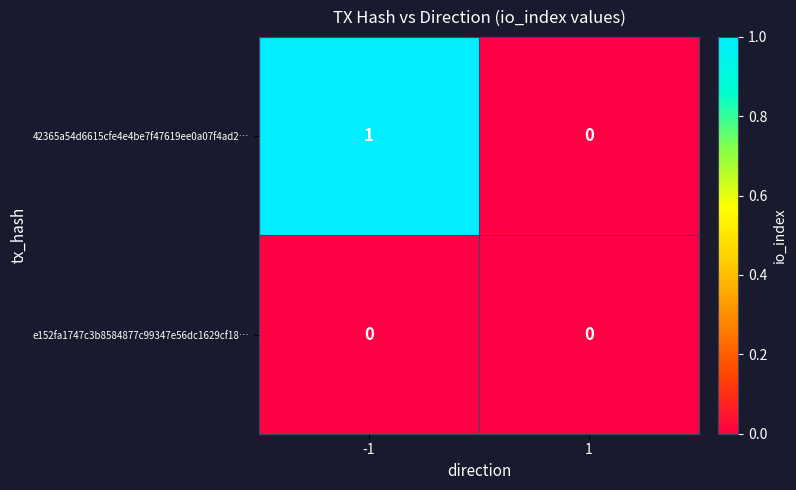

What is the maximum value shown in the chart?

1